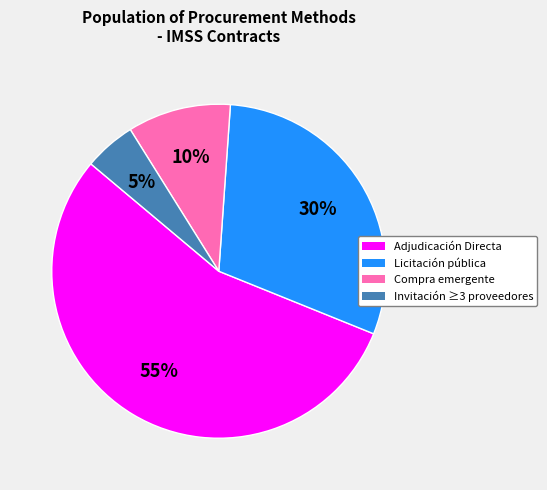

Do Adjudicación Directa and Compra emergente together represent more than half of the pie?

Yes